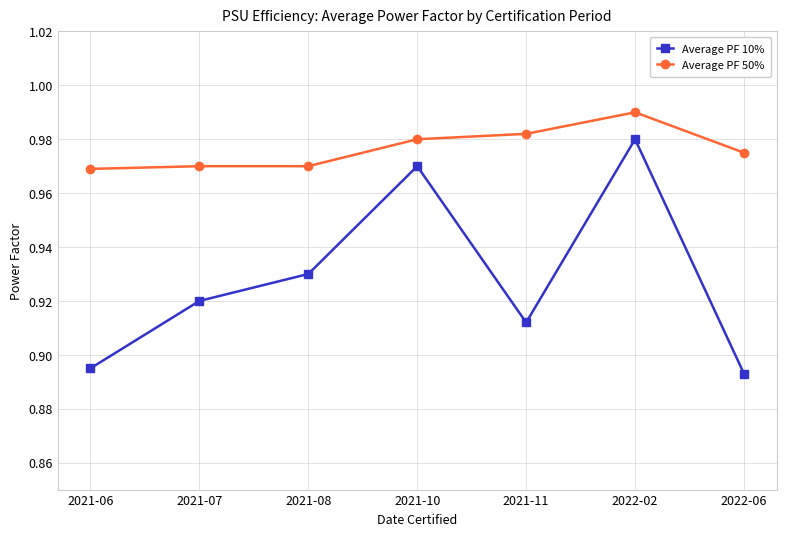

Rank the series by their average value, from highest to lowest.

Average PF 50%, Average PF 10%